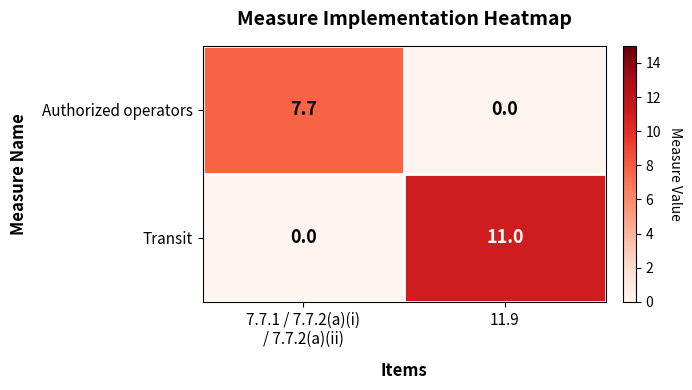

The Transit series shows 11.0 at 11.9. True or false?

True